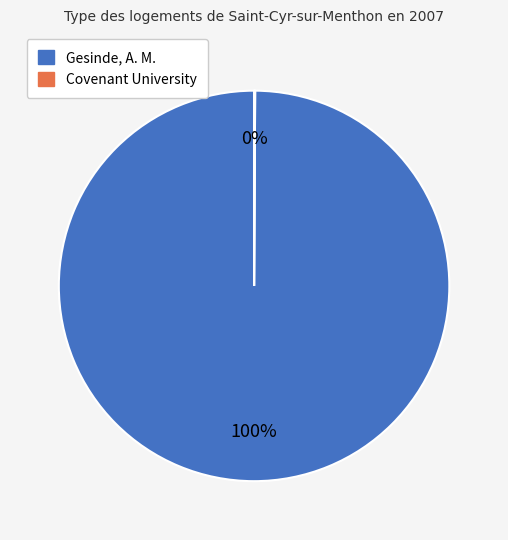

To the nearest percent, what is the average slice percentage?

50%